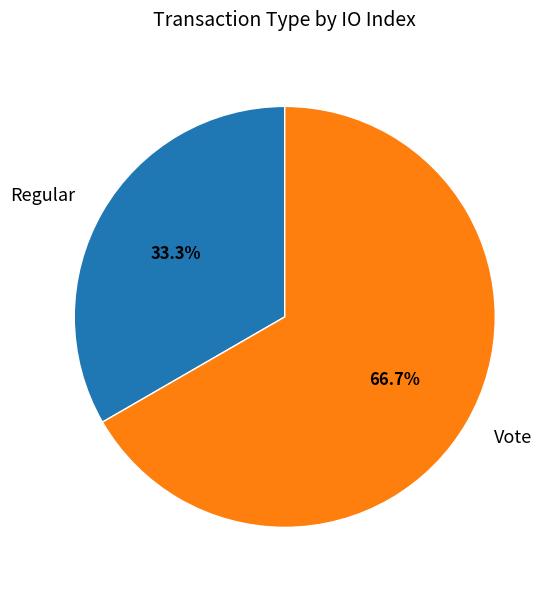

Is Regular the majority of the pie?

No